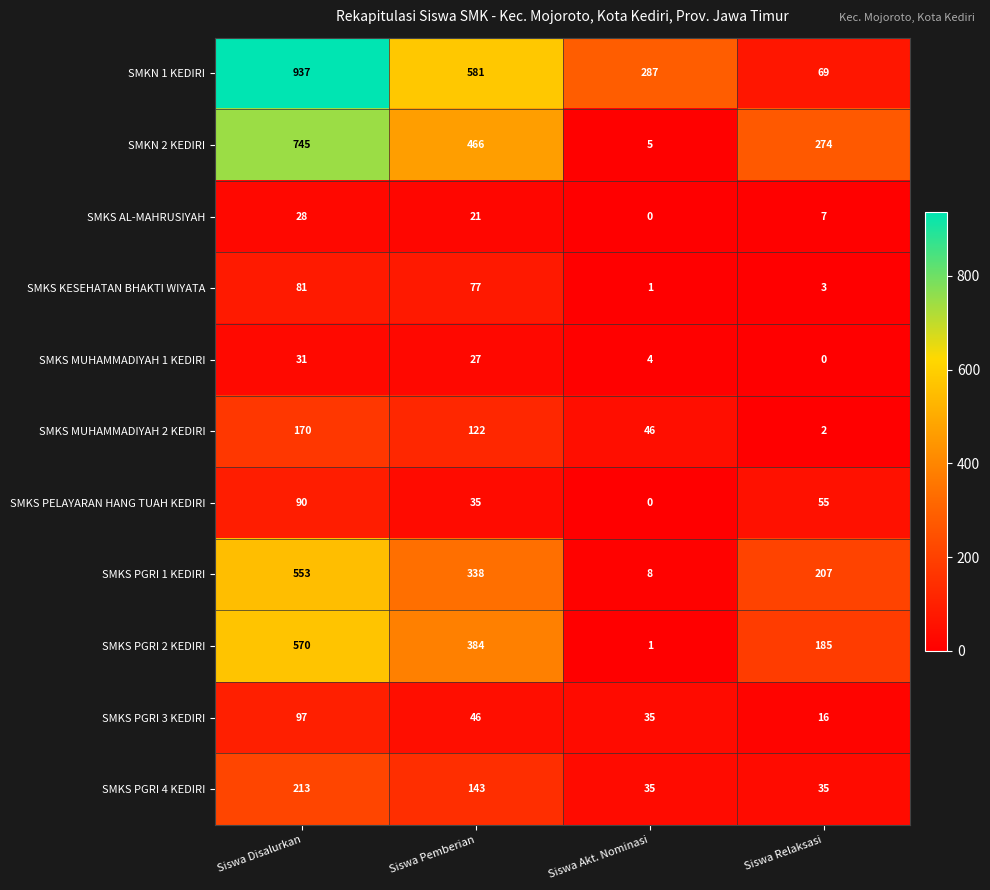

Where does the SMKN 2 KEDIRI series first go above 466?

Siswa Disalurkan